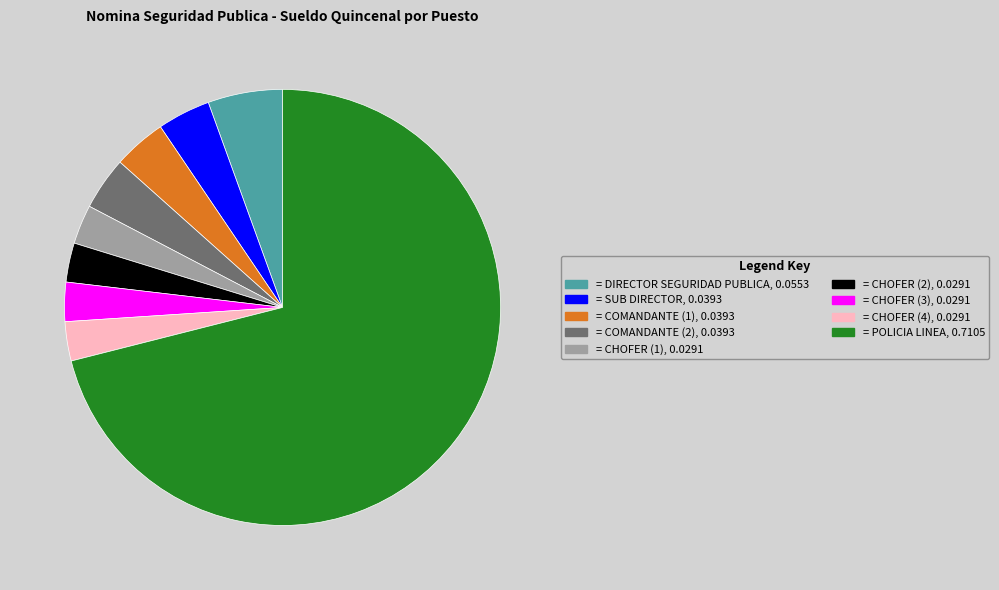

Does any single category account for the majority?

Yes